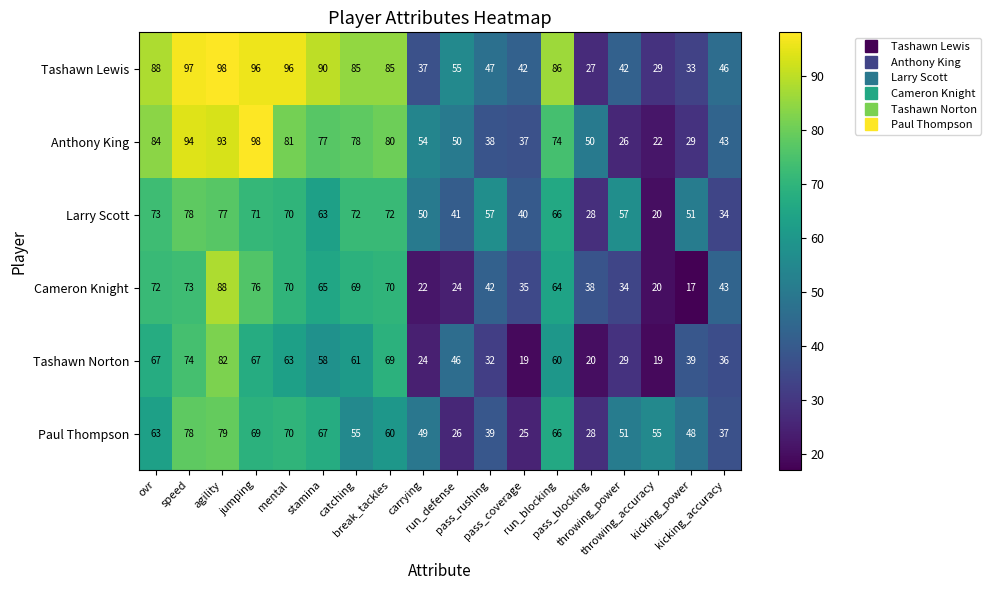

Which series has the largest total across all categories?

Tashawn Lewis